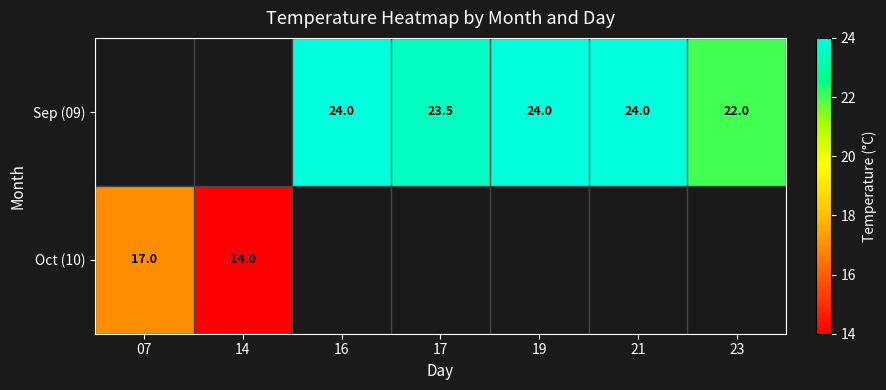

Which has a higher value, 23 or 16?

16